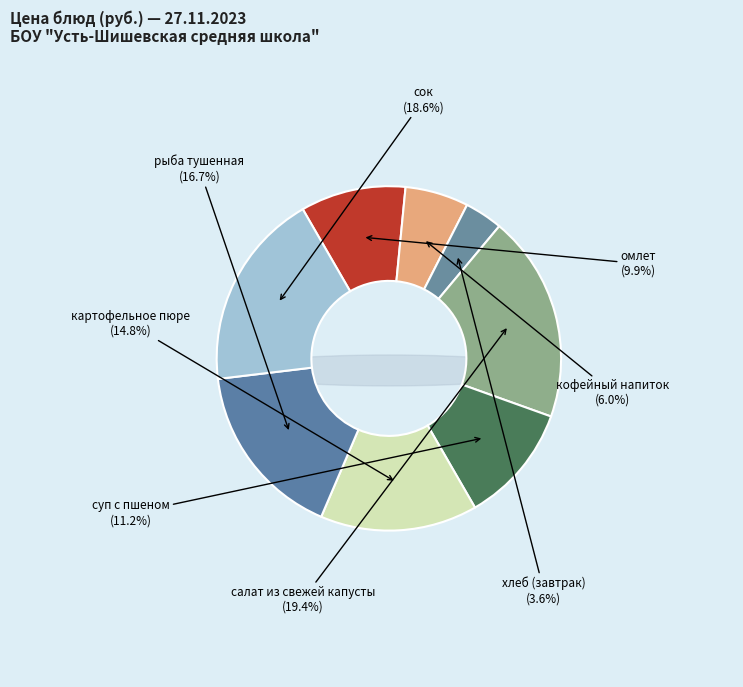

Which slice is the smallest?

хлеб (завтрак)